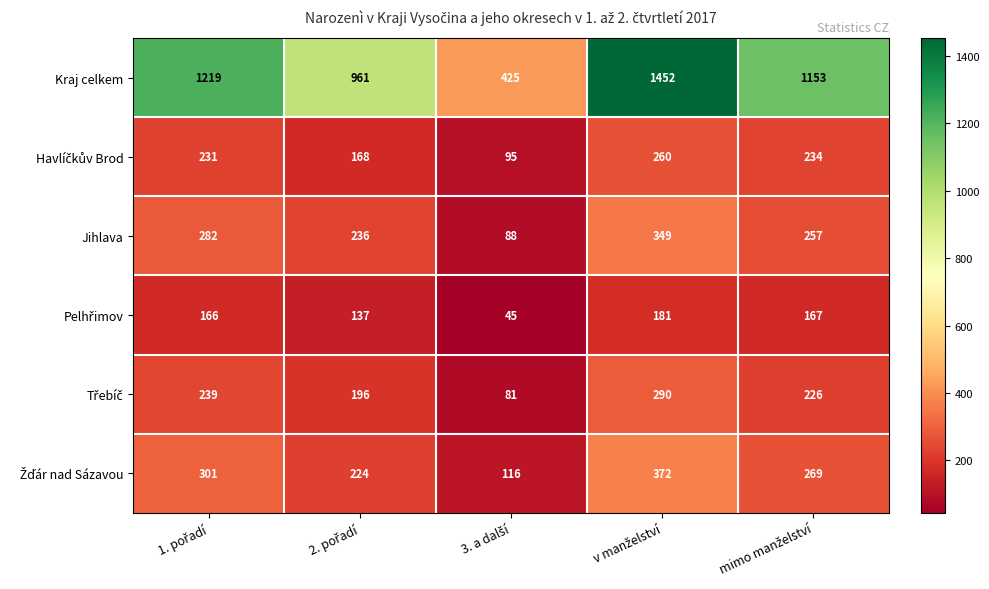

Which series has the largest total across all categories?

Kraj celkem